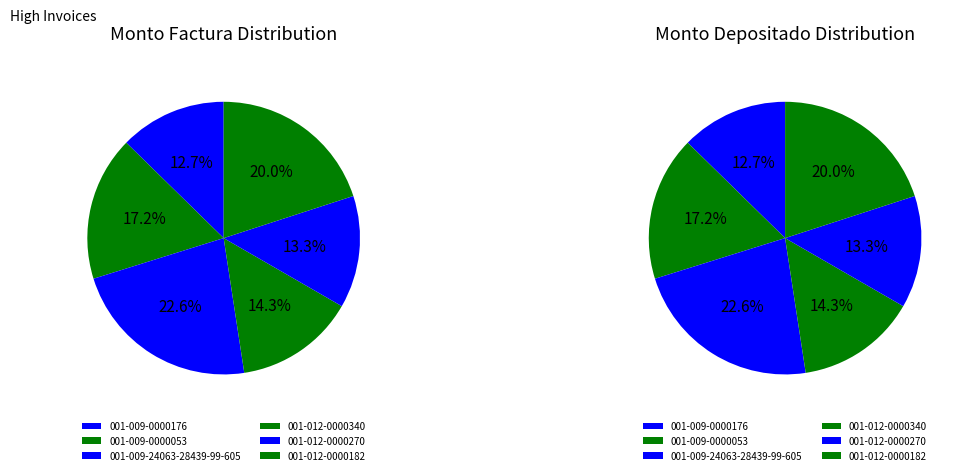

Is there a majority slice in this chart?

No